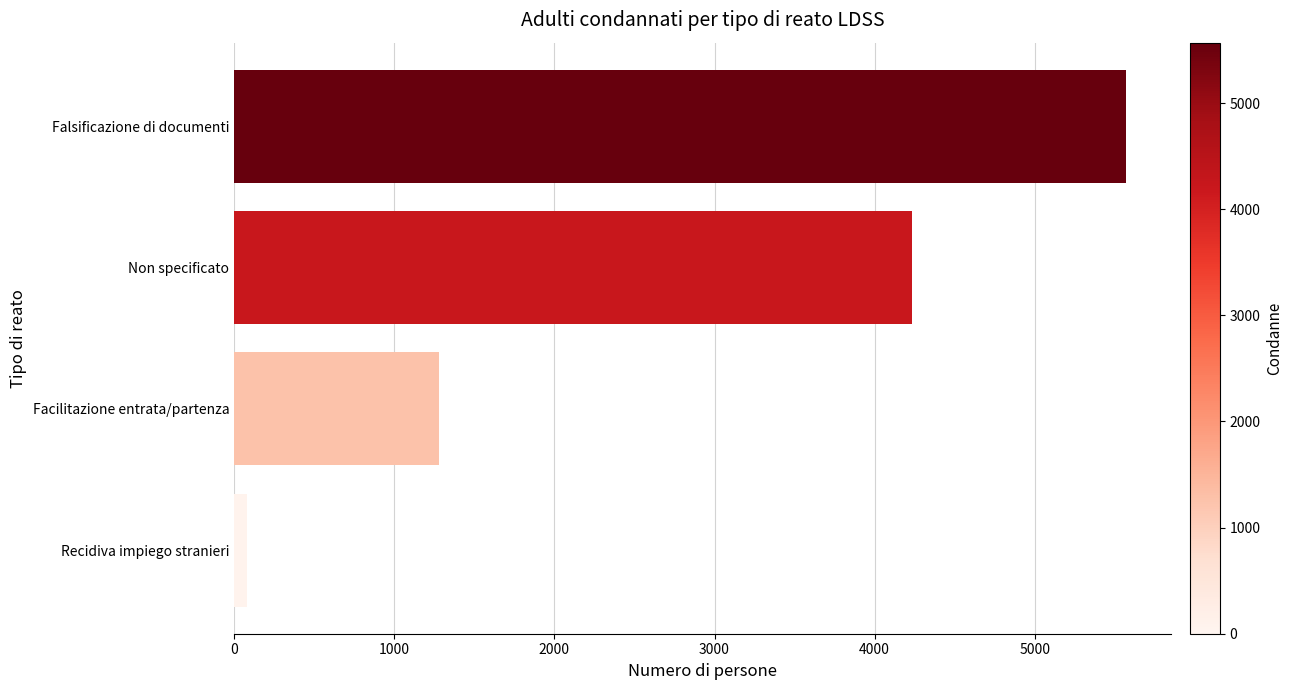

Reading top to bottom, list all the values displayed in this chart.

Falsificazione di documenti=5570	Non specificato=4235	Facilitazione entrata/partenza=1281	Recidiva impiego stranieri=82